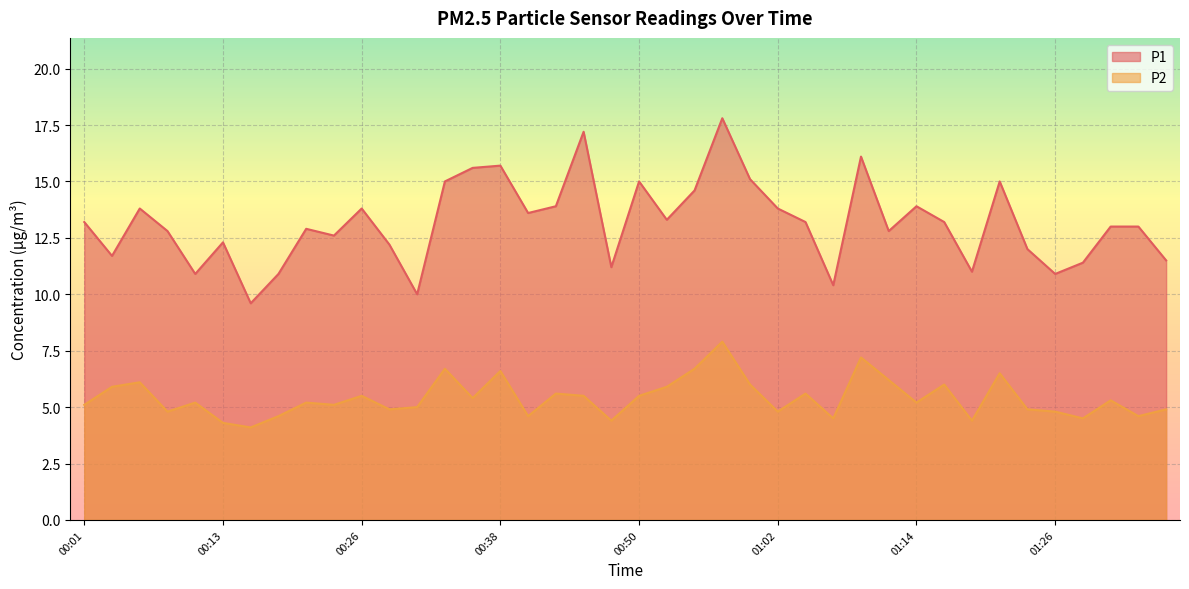

What are all the series names shown in the legend?

P1, P2